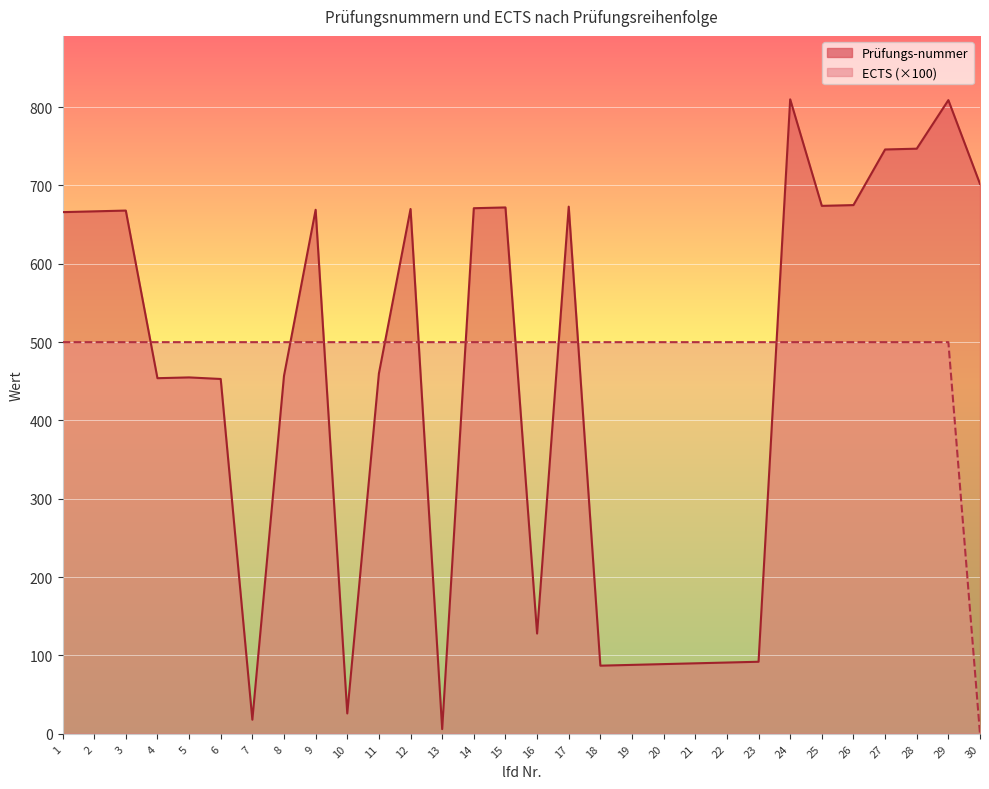

Rank the series by their maximum value, from highest to lowest.

Prüfungs-nummer, ECTS